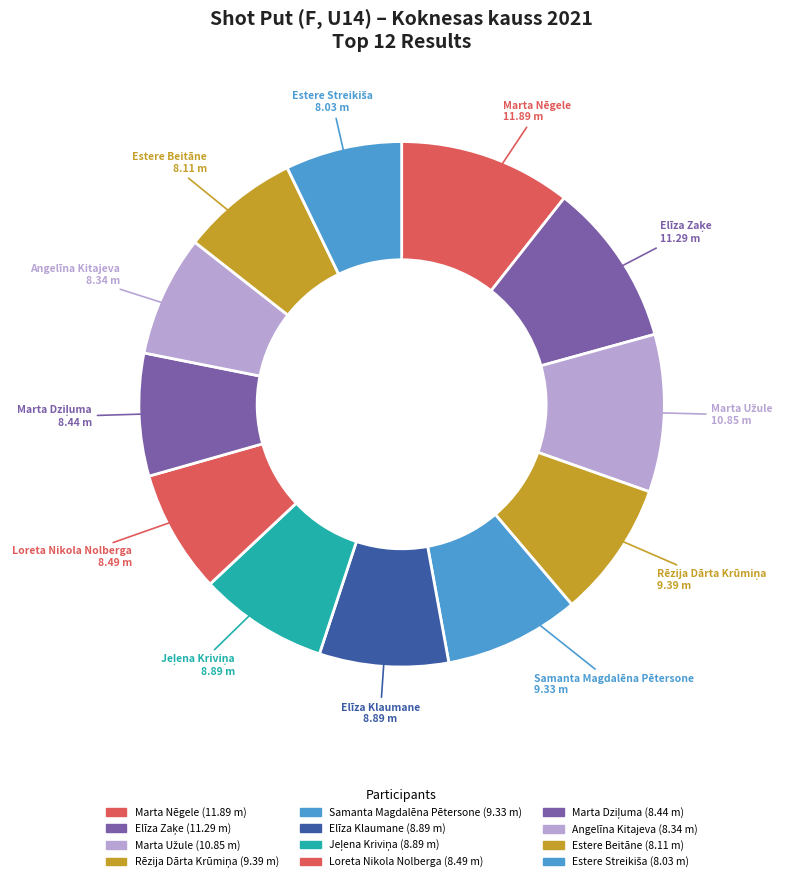

What is the ratio of the value at Marta Užule to the value at Rēzija Dārta Krūmiņa?

1.2